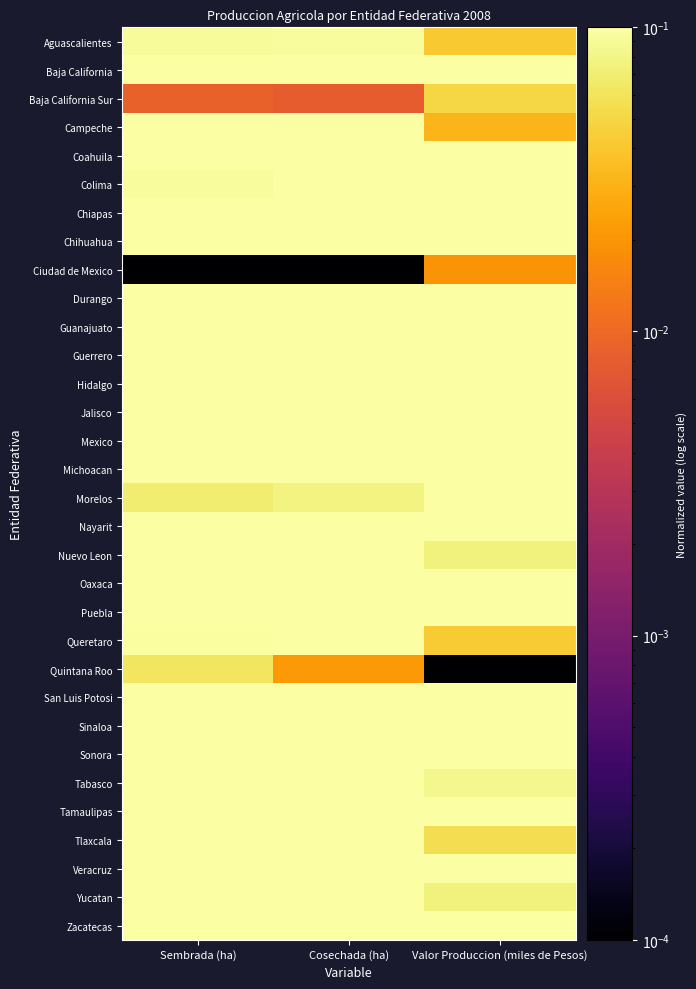

Reading left to right, transcribe all the data shown in this chart.

Aguascalientes: Sembrada (ha)=0.1	Cosechada (ha)=0.1	Valor Produccion (miles de Pesos)=0.0
Baja California: Sembrada (ha)=0.1	Cosechada (ha)=0.1	Valor Produccion (miles de Pesos)=0.2
Baja California Sur: Sembrada (ha)=0.0	Cosechada (ha)=0.0	Valor Produccion (miles de Pesos)=0.1
Campeche: Sembrada (ha)=0.1	Cosechada (ha)=0.1	Valor Produccion (miles de Pesos)=0.0
Coahuila: Sembrada (ha)=0.2	Cosechada (ha)=0.2	Valor Produccion (miles de Pesos)=0.1
Colima: Sembrada (ha)=0.1	Cosechada (ha)=0.1	Valor Produccion (miles de Pesos)=0.1
Chiapas: Sembrada (ha)=0.9	Cosechada (ha)=1.0	Valor Produccion (miles de Pesos)=0.5
Chihuahua: Sembrada (ha)=0.7	Cosechada (ha)=0.7	Valor Produccion (miles de Pesos)=0.5
Ciudad de Mexico: Sembrada (ha)=0.0	Cosechada (ha)=0.0	Valor Produccion (miles de Pesos)=0.0
Durango: Sembrada (ha)=0.5	Cosechada (ha)=0.5	Valor Produccion (miles de Pesos)=0.2
Guanajuato: Sembrada (ha)=0.7	Cosechada (ha)=0.7	Valor Produccion (miles de Pesos)=0.5
Guerrero: Sembrada (ha)=0.5	Cosechada (ha)=0.6	Valor Produccion (miles de Pesos)=0.3
Hidalgo: Sembrada (ha)=0.4	Cosechada (ha)=0.4	Valor Produccion (miles de Pesos)=0.2
Jalisco: Sembrada (ha)=1.0	Cosechada (ha)=1.0	Valor Produccion (miles de Pesos)=0.7
Mexico: Sembrada (ha)=0.6	Cosechada (ha)=0.6	Valor Produccion (miles de Pesos)=0.5
Michoacan: Sembrada (ha)=0.7	Cosechada (ha)=0.7	Valor Produccion (miles de Pesos)=0.9
Morelos: Sembrada (ha)=0.1	Cosechada (ha)=0.1	Valor Produccion (miles de Pesos)=0.1
Nayarit: Sembrada (ha)=0.2	Cosechada (ha)=0.2	Valor Produccion (miles de Pesos)=0.2
Nuevo Leon: Sembrada (ha)=0.2	Cosechada (ha)=0.2	Valor Produccion (miles de Pesos)=0.1
Oaxaca: Sembrada (ha)=0.9	Cosechada (ha)=0.9	Valor Produccion (miles de Pesos)=0.3
Puebla: Sembrada (ha)=0.6	Cosechada (ha)=0.6	Valor Produccion (miles de Pesos)=0.3
Queretaro: Sembrada (ha)=0.1	Cosechada (ha)=0.1	Valor Produccion (miles de Pesos)=0.0
Quintana Roo: Sembrada (ha)=0.1	Cosechada (ha)=0.0	Valor Produccion (miles de Pesos)=0.0
San Luis Potosi: Sembrada (ha)=0.5	Cosechada (ha)=0.5	Valor Produccion (miles de Pesos)=0.2
Sinaloa: Sembrada (ha)=0.9	Cosechada (ha)=0.9	Valor Produccion (miles de Pesos)=1.0
Sonora: Sembrada (ha)=0.4	Cosechada (ha)=0.4	Valor Produccion (miles de Pesos)=0.6
Tabasco: Sembrada (ha)=0.1	Cosechada (ha)=0.1	Valor Produccion (miles de Pesos)=0.1
Tamaulipas: Sembrada (ha)=0.9	Cosechada (ha)=0.9	Valor Produccion (miles de Pesos)=0.4
Tlaxcala: Sembrada (ha)=0.1	Cosechada (ha)=0.2	Valor Produccion (miles de Pesos)=0.1
Veracruz: Sembrada (ha)=0.9	Cosechada (ha)=1.0	Valor Produccion (miles de Pesos)=0.6
Yucatan: Sembrada (ha)=0.5	Cosechada (ha)=0.4	Valor Produccion (miles de Pesos)=0.1
Zacatecas: Sembrada (ha)=0.8	Cosechada (ha)=0.8	Valor Produccion (miles de Pesos)=0.3